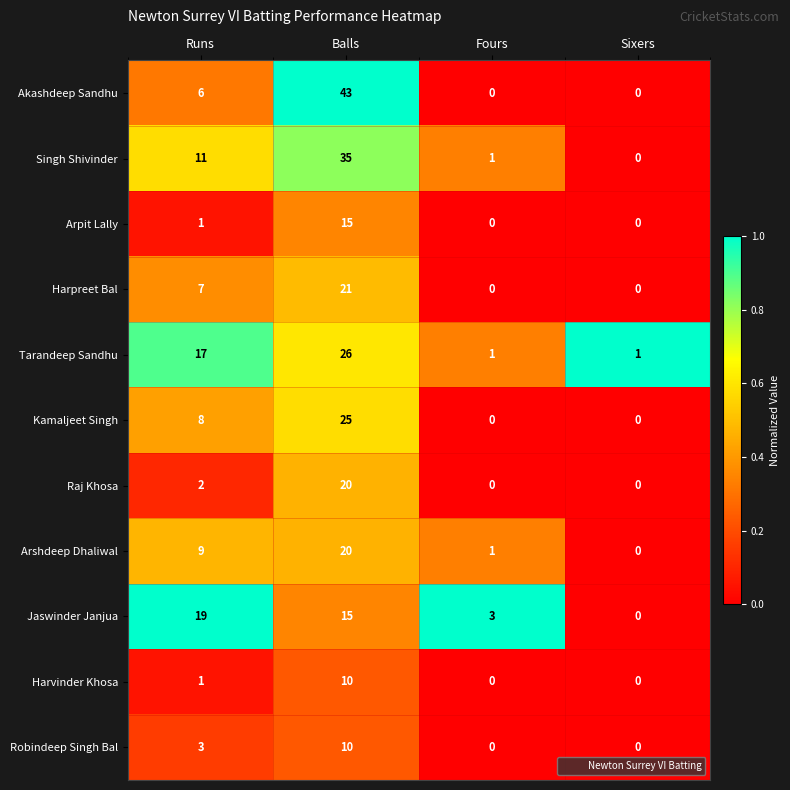

What is the difference between the highest and lowest values at Runs?

18